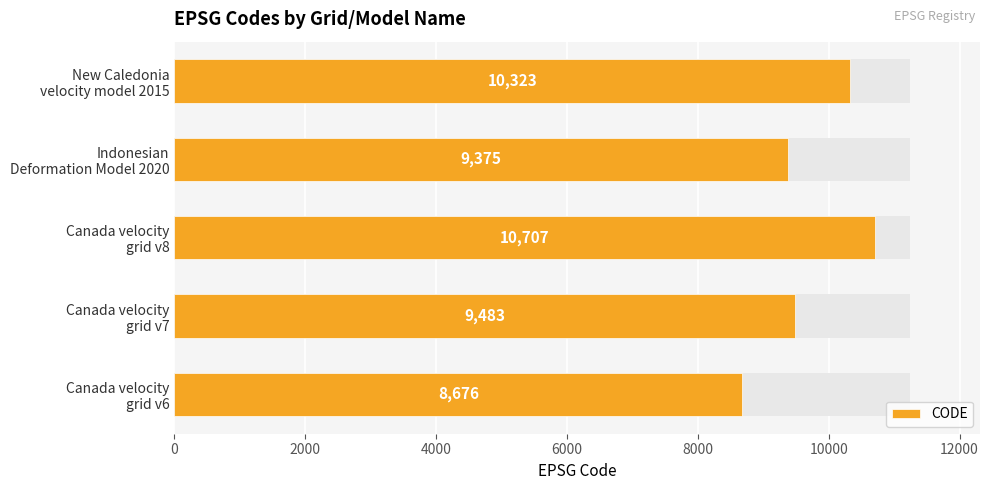

What is the average value?

9713